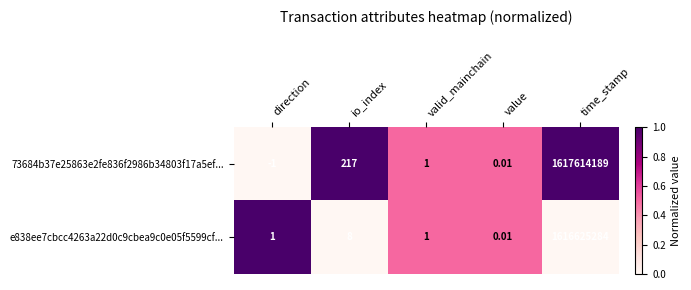

Is the value of e838ee7cbcc4263a22d0c9cbea9c0e05f5599cf... at io_index greater than the value of 73684b37e25863e2fe836f2986b34803f17a5ef... at direction?

Yes